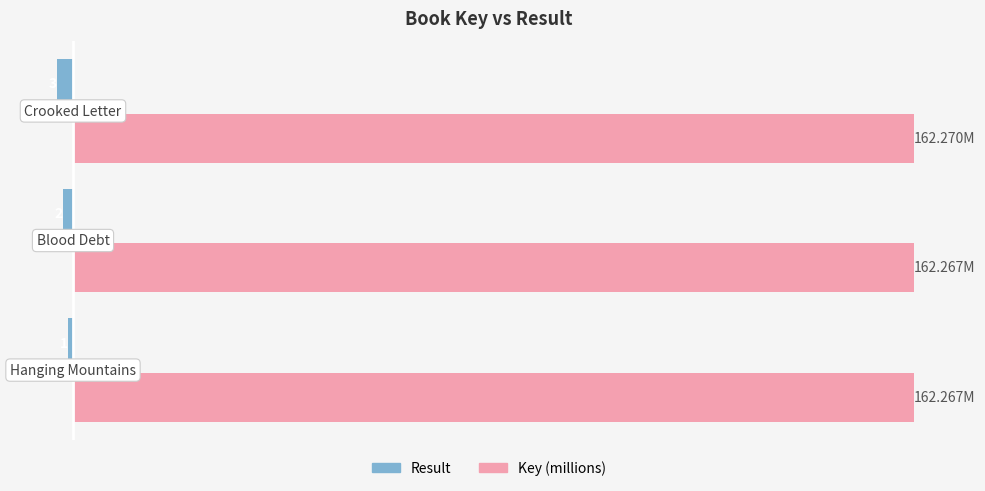

What are all the series names shown in the legend?

Result, Key (millions)